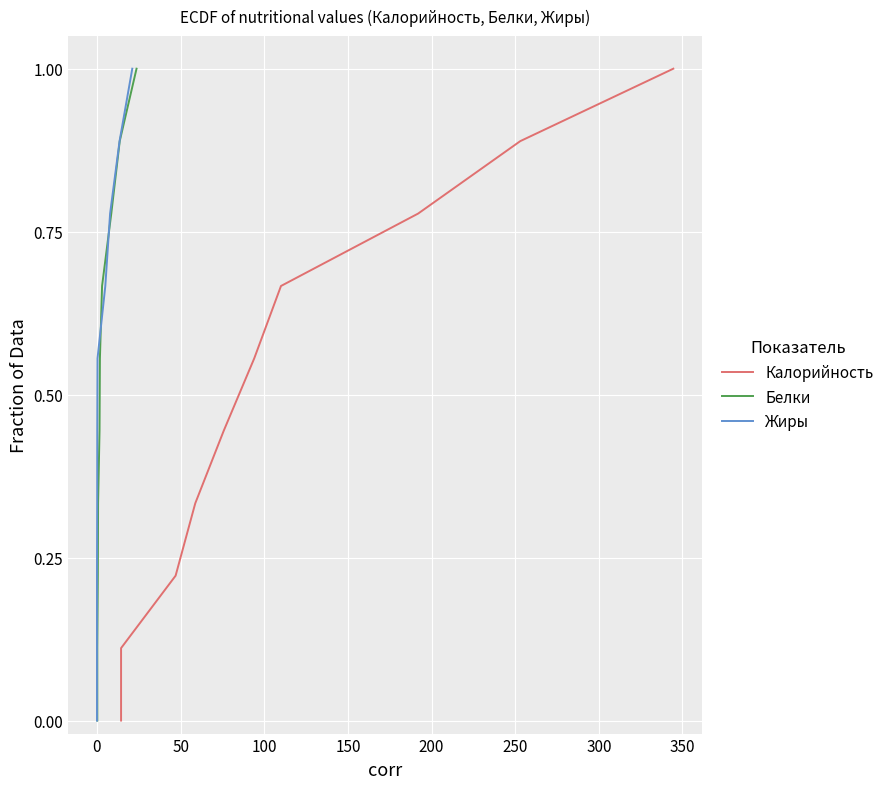

The value of Жиры at 0 is 0.1. True or false?

True